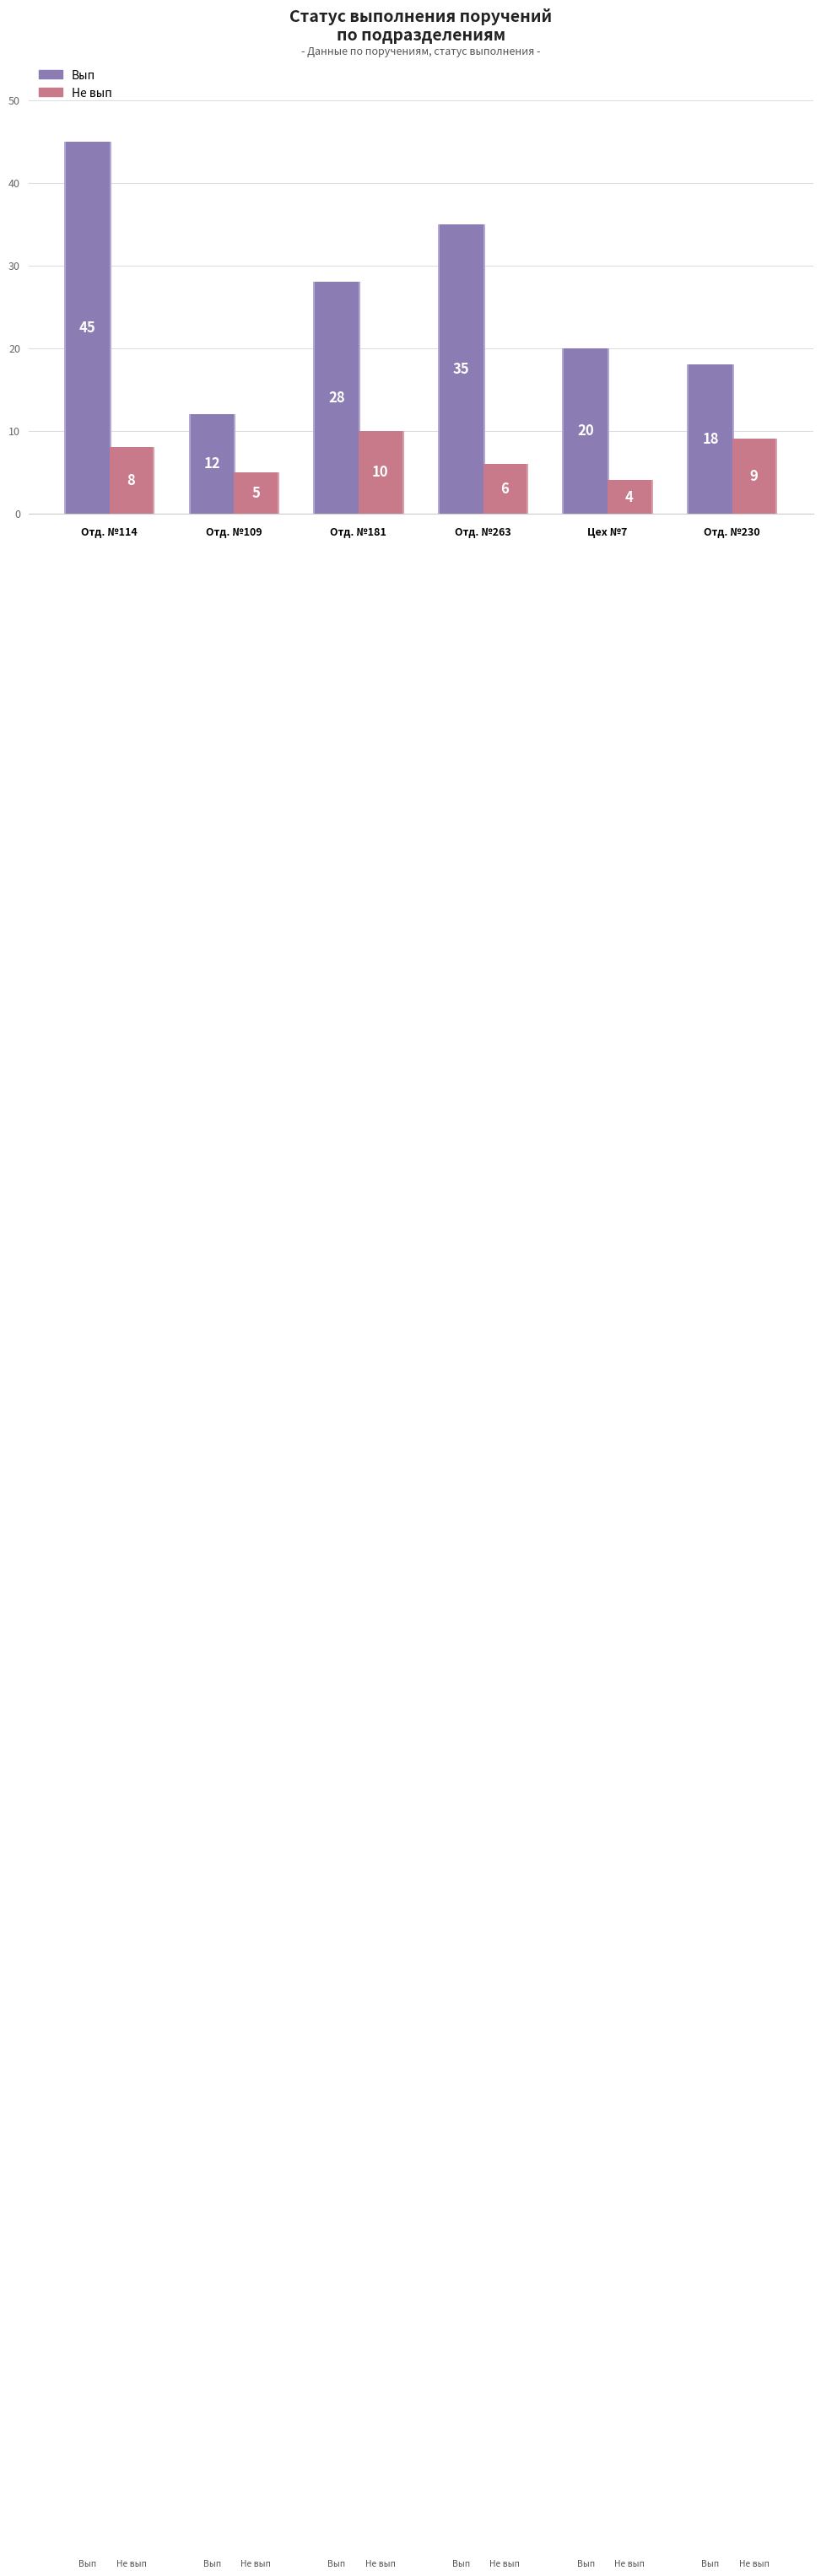

Reading right to left, extract all data points from this chart.

Вып: 18	20	35	28	12	45
Не вып: 9	4	6	10	5	8